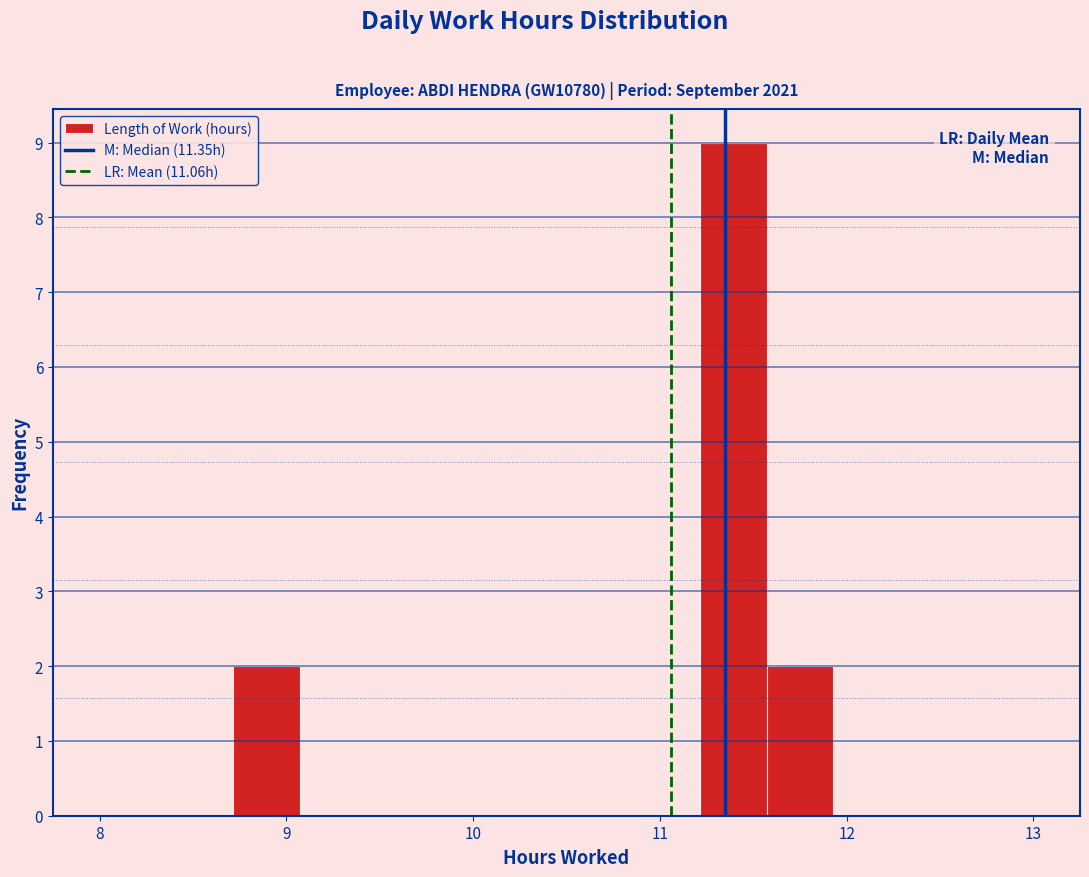

Read against the x-axis, roughly where is the centre of the tallest bar?

11.4